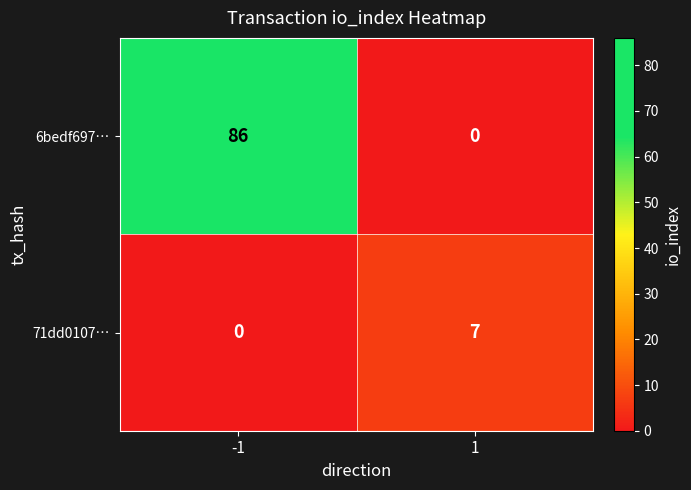

How many data points does each series have?

2